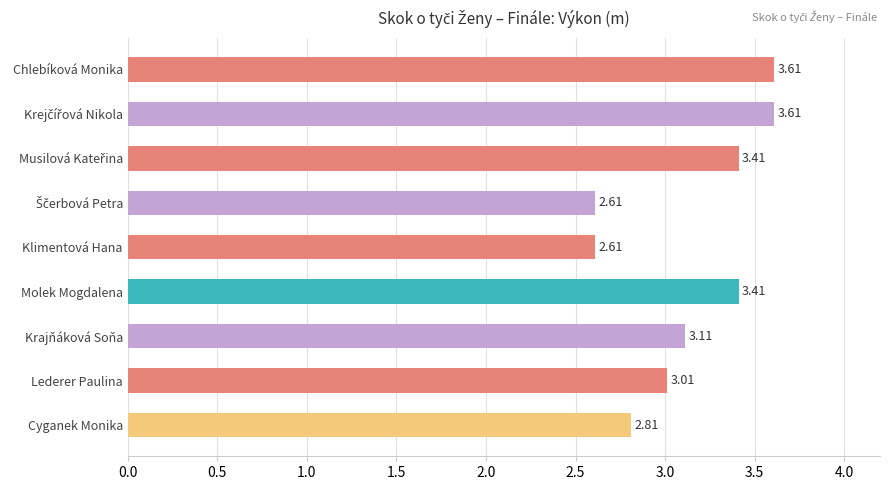

What is the label of the 9th bar from the top?

Cyganek Monika